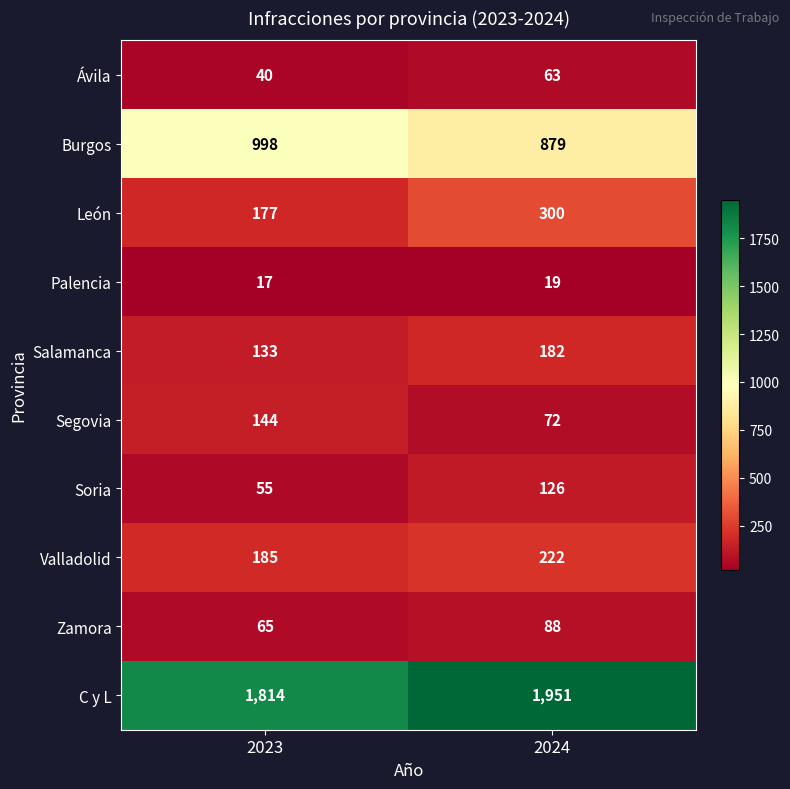

Between 2023 and 2024, which series saw the biggest shift?

C y L